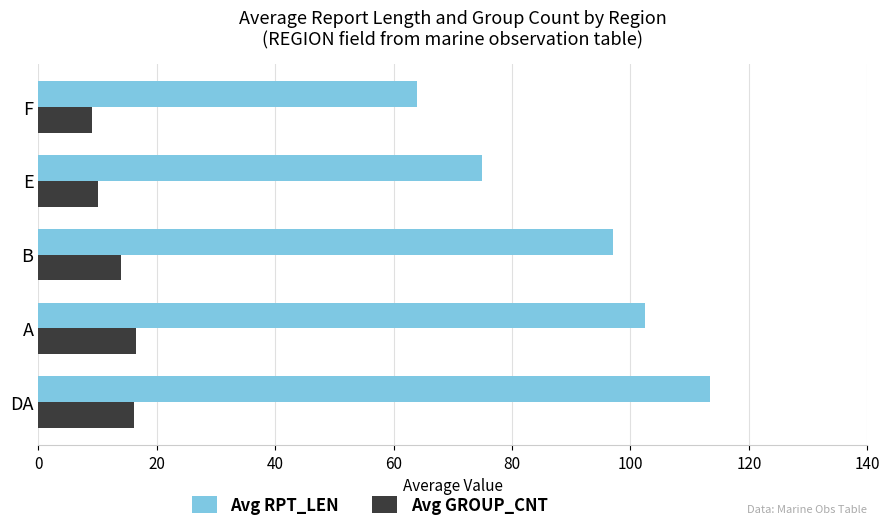

Which series has the largest total across all categories?

Avg RPT_LEN